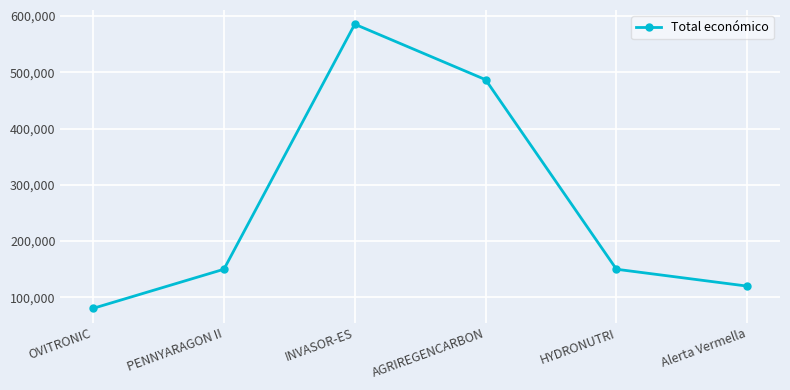

Reading right to left, what are all the values shown in this chart?

120000	150000	486756	585346	150000	80498